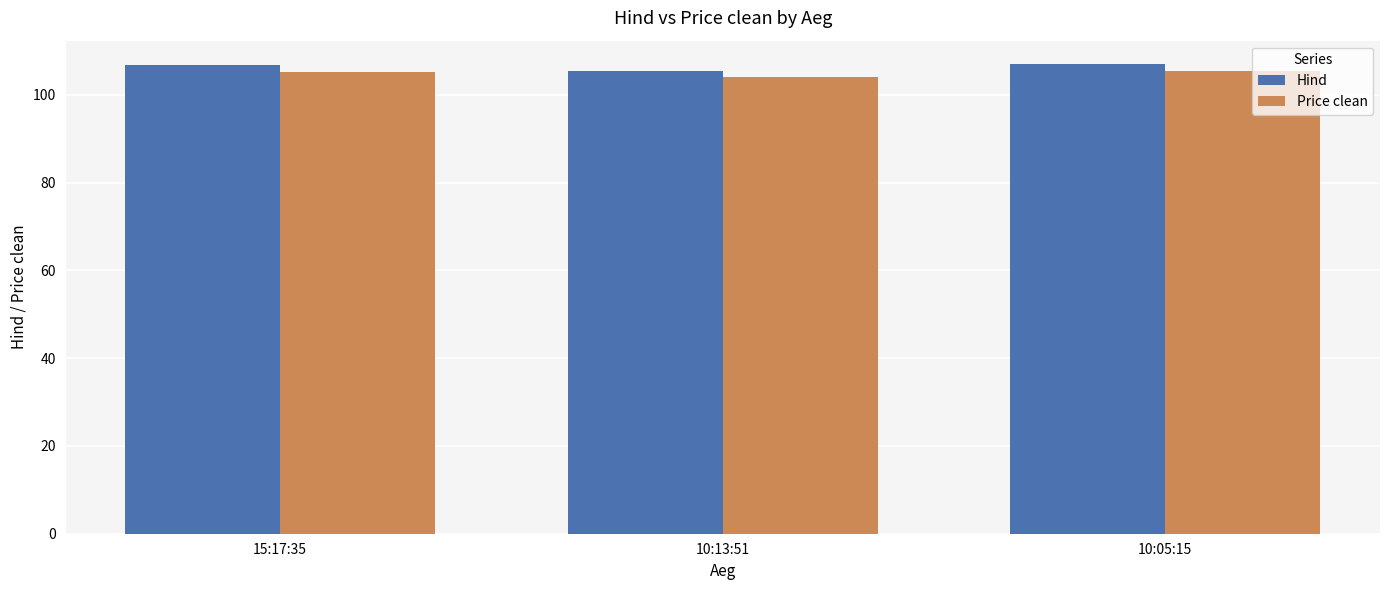

What is the value of the Hind bar at the 1st from the left?

106.7